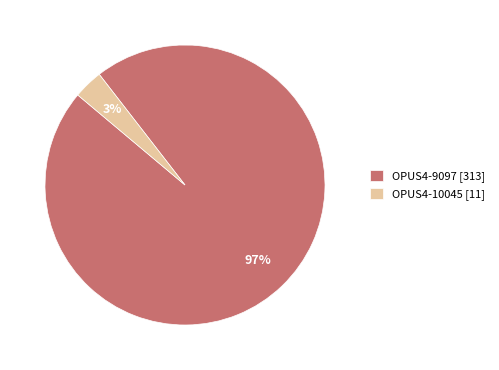

Rank the categories by value from lowest to highest.

OPUS4-10045, OPUS4-9097